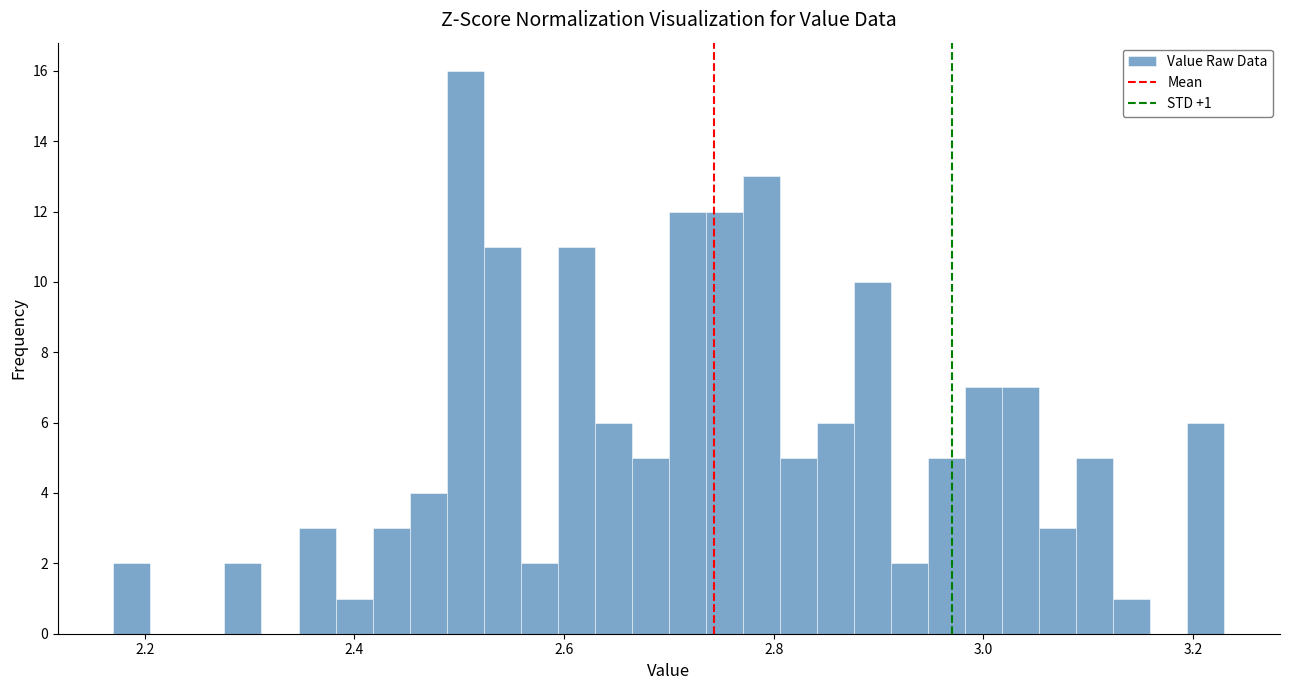

Around what value on the x-axis is the tallest bar? Give the approximate position of its centre, as read against the axis.

2.50